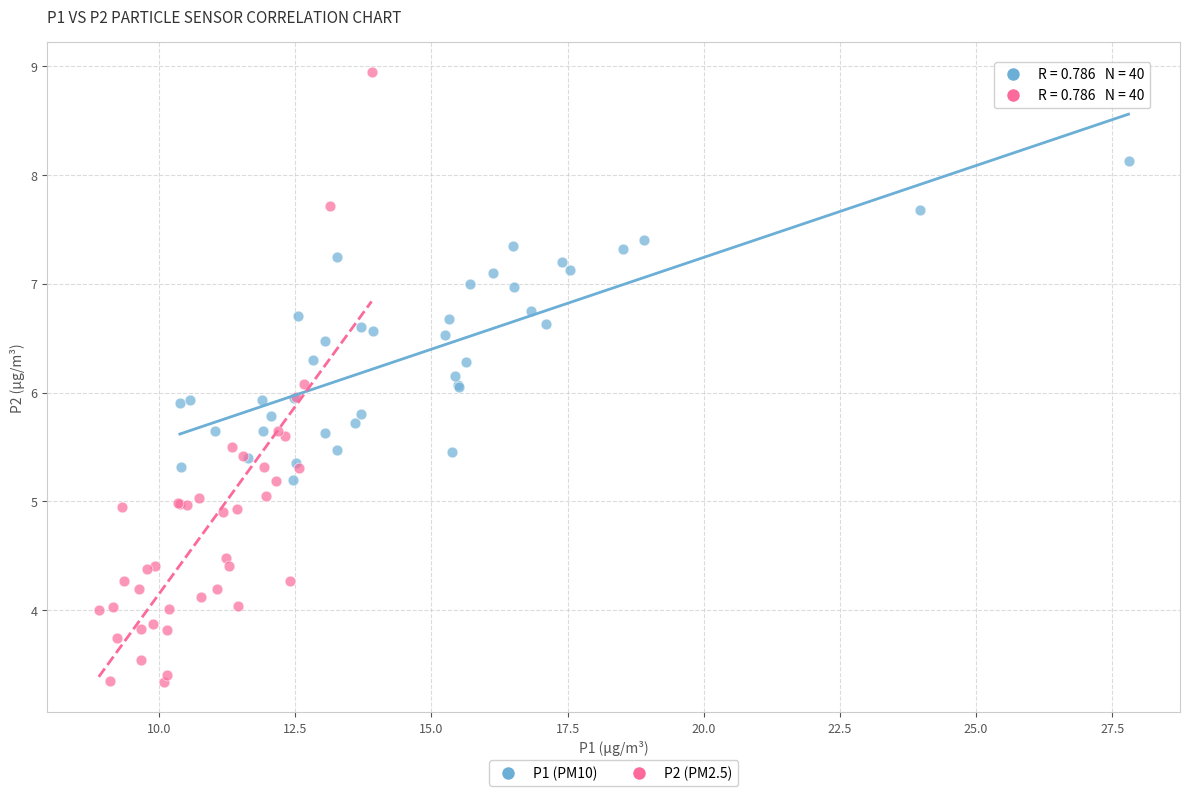

Which series contains the lowest Y value?

P2 (PM2.5)